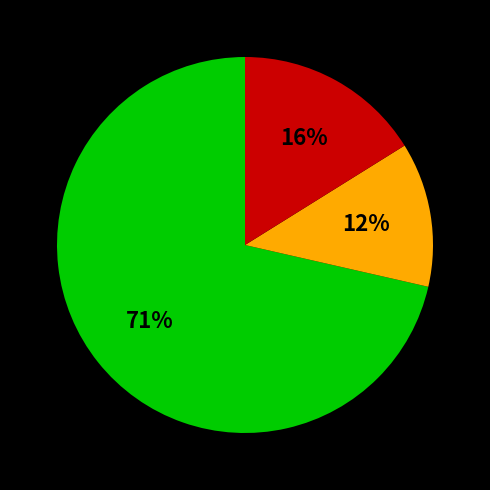

Does any single category account for the majority?

Yes